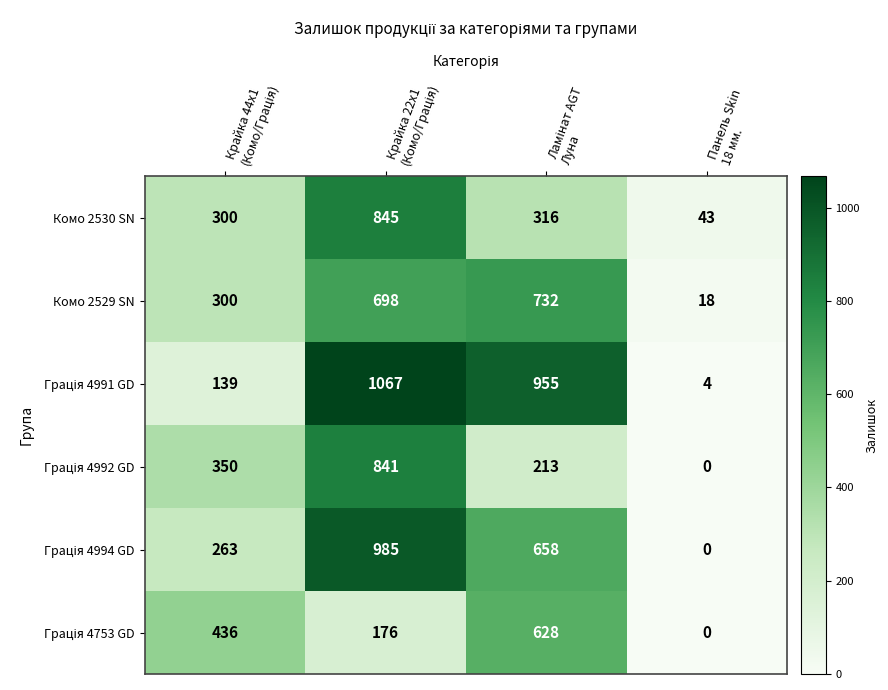

What is the highest value of the Комо 2530 SN series?

845